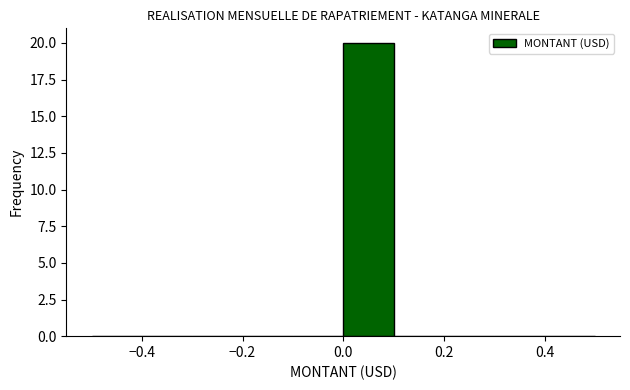

Reading left to right, list every bar in this chart as the range it spans on the x-axis followed by its height. The values are not printed on the chart, so give them approximately, as read against the axis.

-0.5 to -0.4: 0
-0.4 to -0.3: 0
-0.3 to -0.2: 0
-0.2 to -0.1: 0
-0.1 to 0.0: 0
0.0 to 0.1: 20
0.1 to 0.2: 0
0.2 to 0.3: 0
0.3 to 0.4: 0
0.4 to 0.5: 0